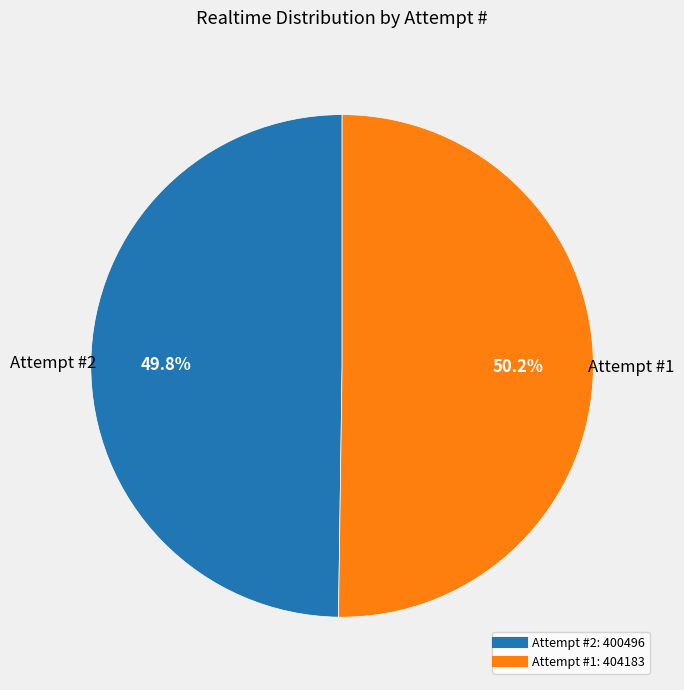

Does any single category account for the majority?

Yes